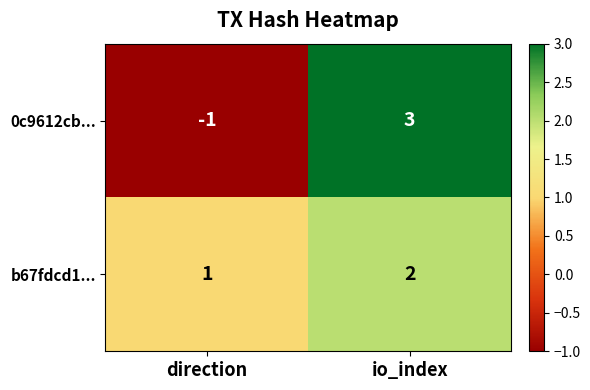

Which series has the largest range (max minus min)?

0c9612cb...